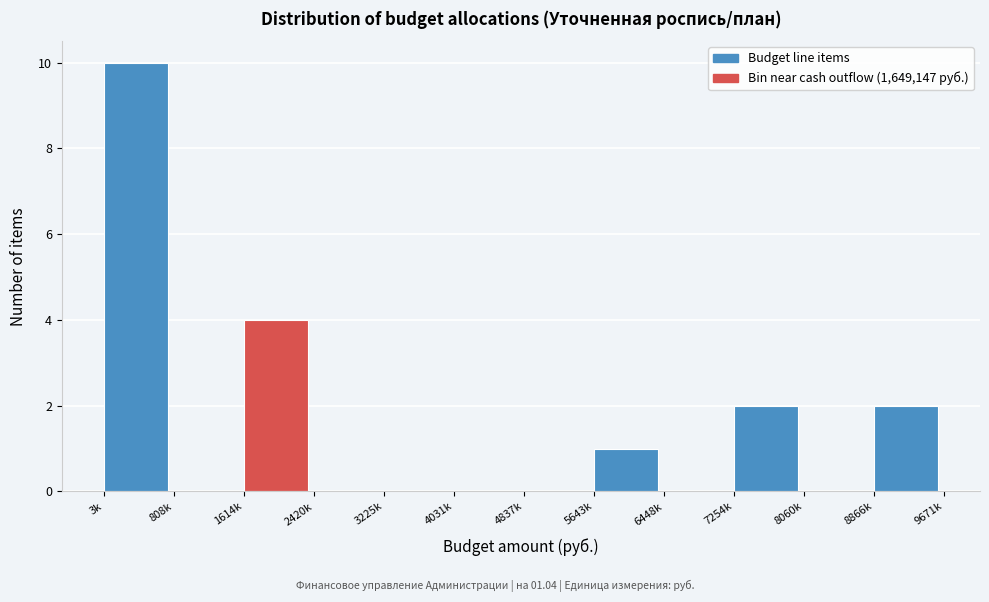

Reading left to right, transcribe all the data shown in this chart.

3k=10	808k=0	1614k=4	2420k=0	3225k=0	4031k=0	4837k=0	5643k=1	6448k=0	7254k=2	8060k=0	8866k=2